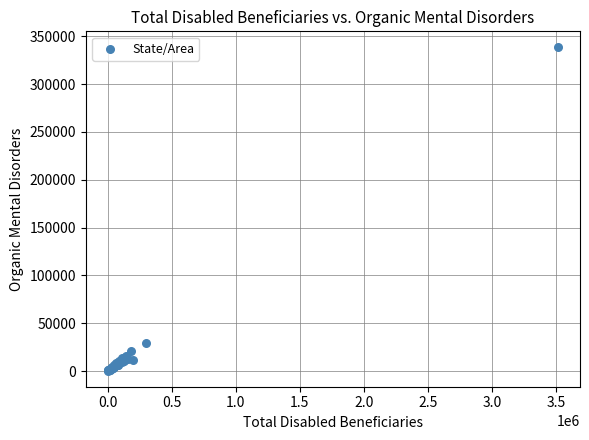

What Y value in the scatter plot is closest to 169420?

29927